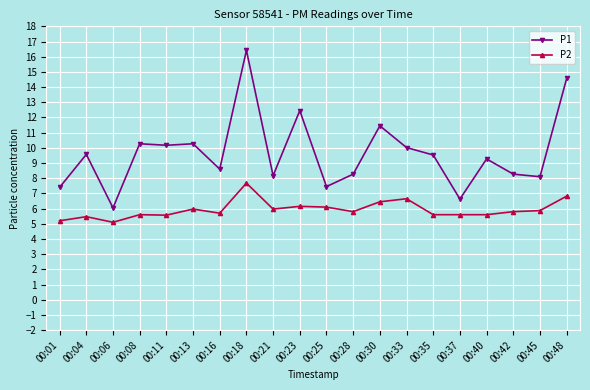

What is the difference between the maximum and minimum values in the P2 series?

2.6